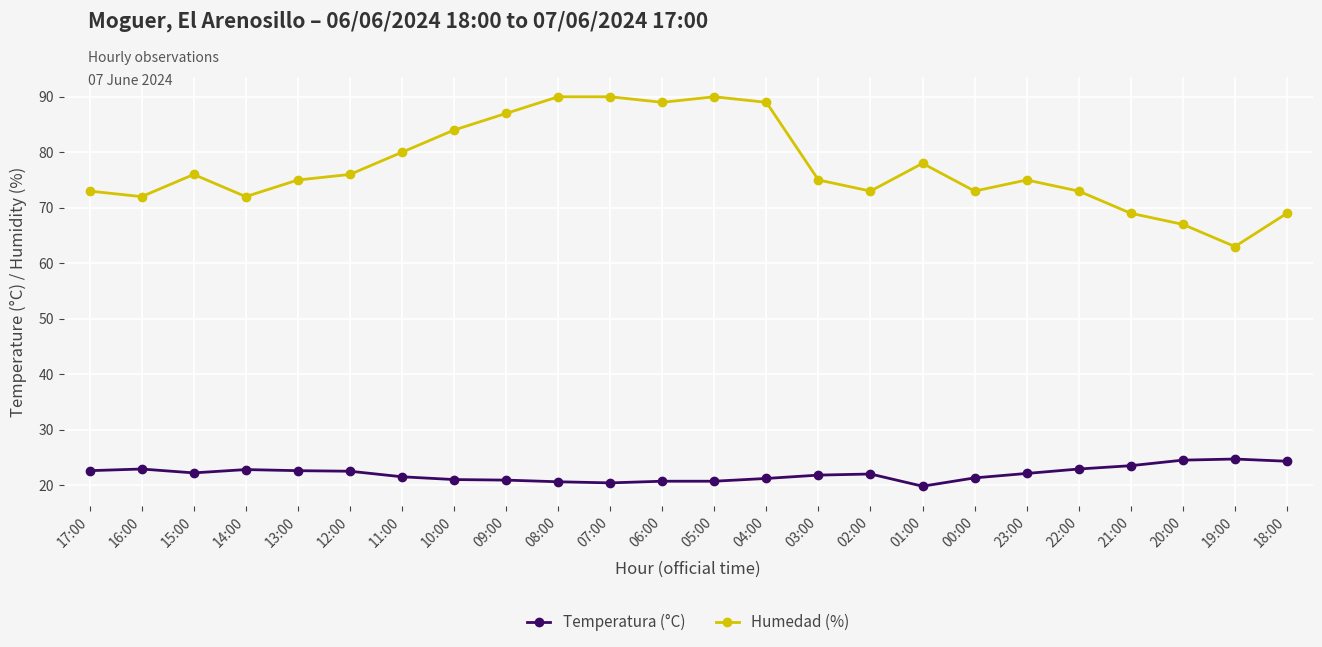

At how many categories does at least one series exceed 70?

20